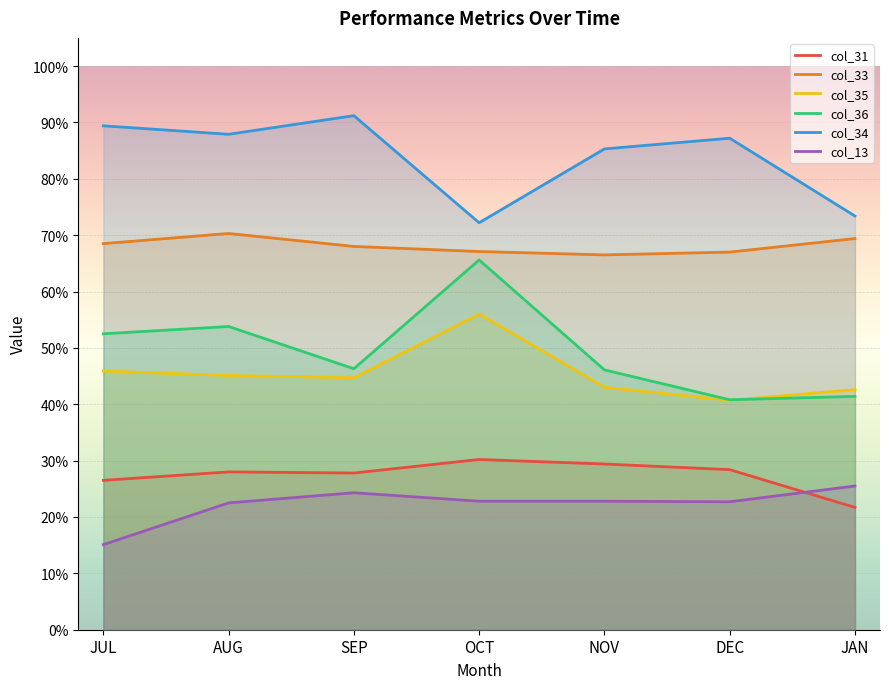

In col_33, how many points are higher than both neighbors (excluding endpoints)?

1